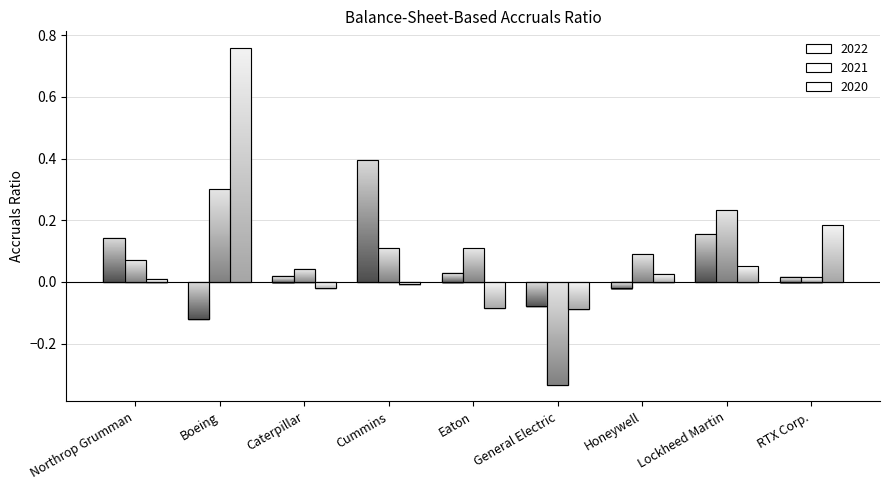

Which has a higher value, RTX Corp. or Eaton?

Eaton